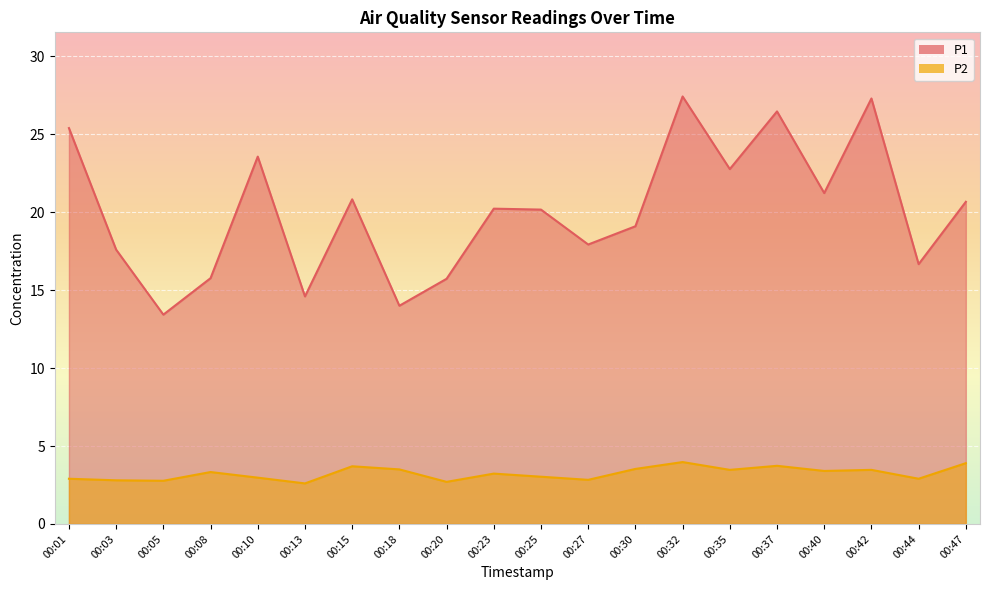

The P1 series shows 9.1 at 00:15. True or false?

False